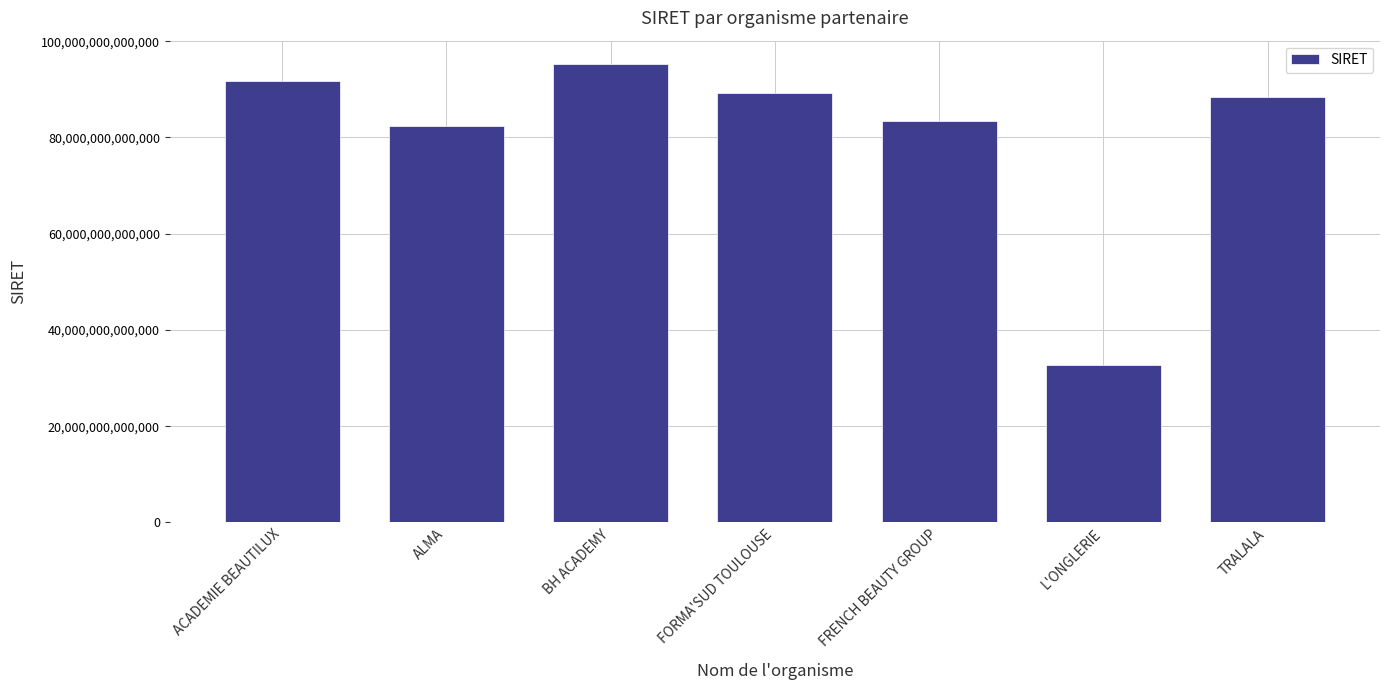

Between FORMA'SUD TOULOUSE and L'ONGLERIE, which is larger?

FORMA'SUD TOULOUSE